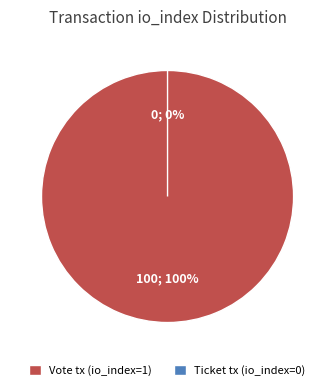

Between Vote tx and Ticket tx, which is larger?

Vote tx